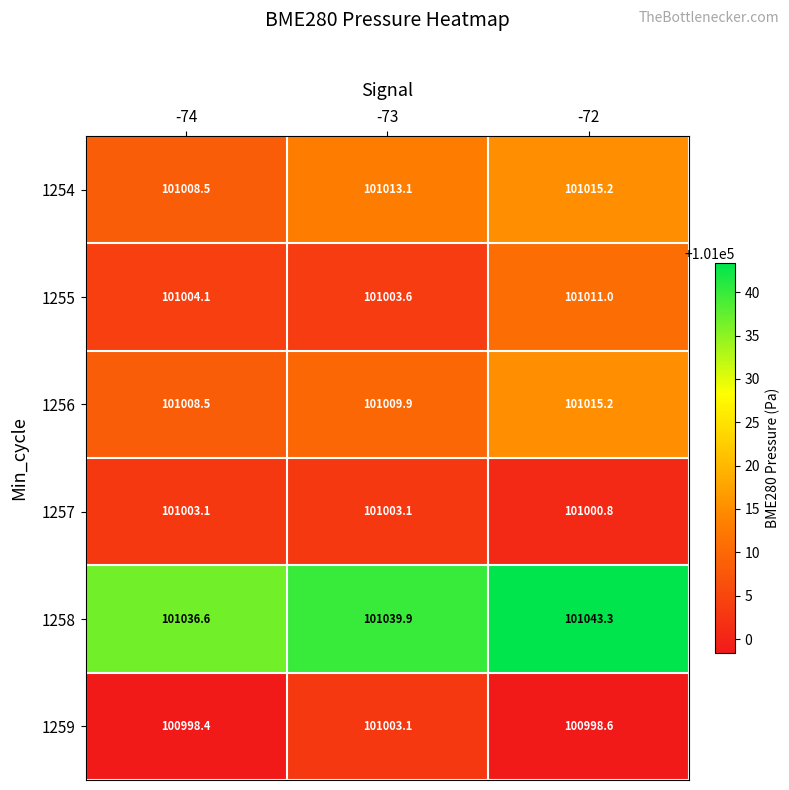

How many series are shown in this chart?

6